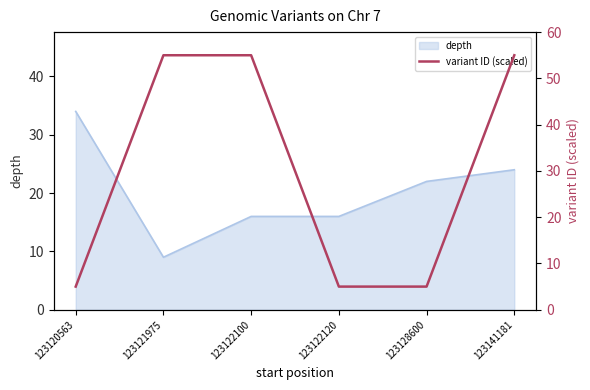

At which label is depth closest to 21?

123128600